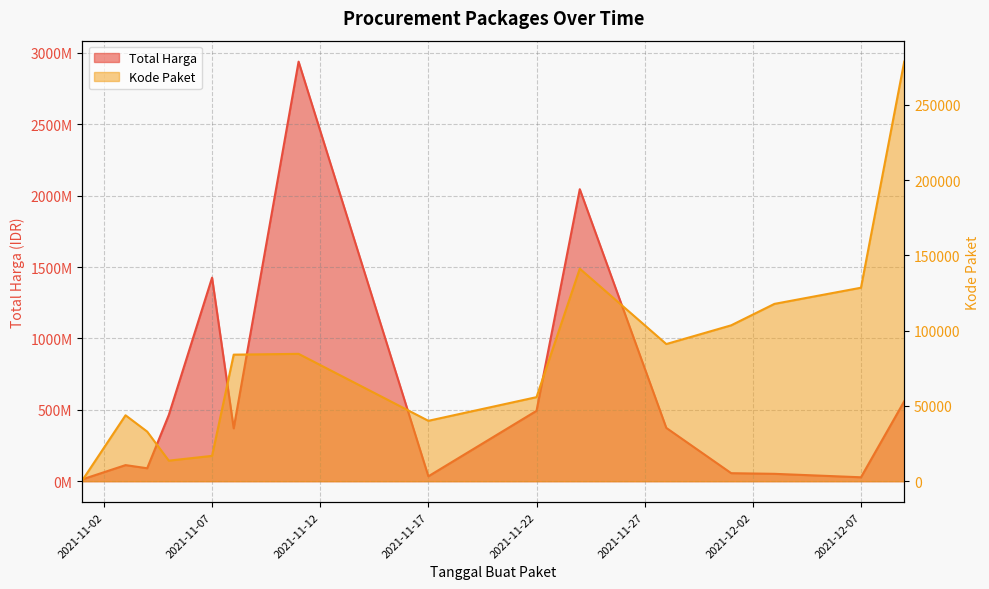

At which label does Total Harga reach its peak?

2021-11-11